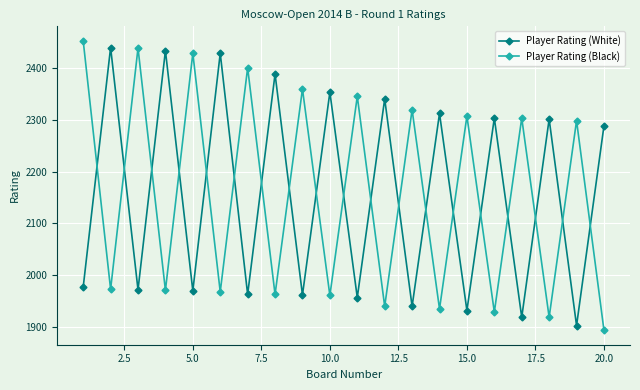

Which series has the largest range (max minus min)?

Player Rating (Black)